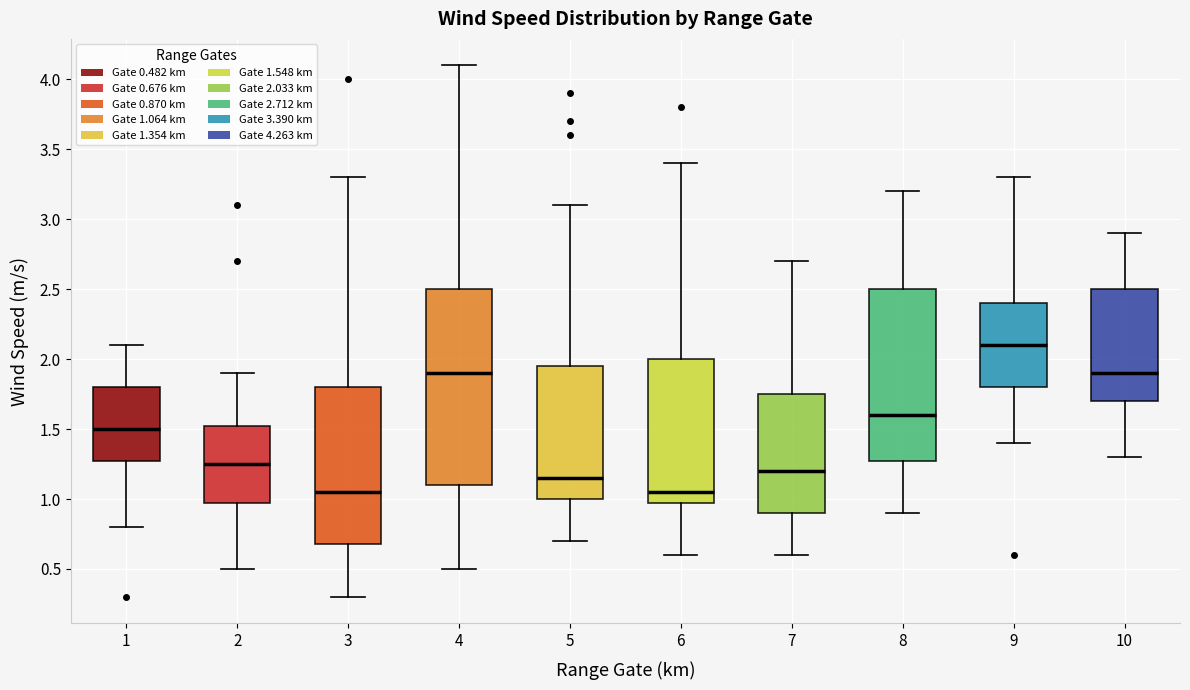

Which box has the highest median line?

9